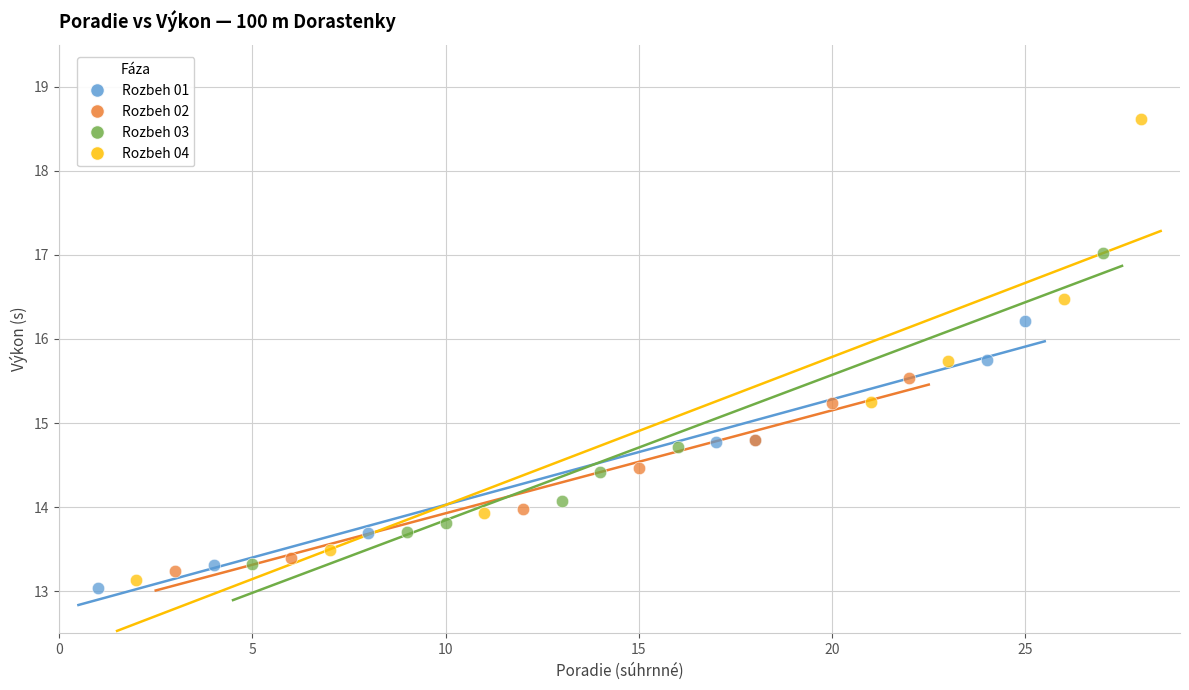

What are all the series names shown in the legend?

Rozbeh 01, Rozbeh 02, Rozbeh 03, Rozbeh 04